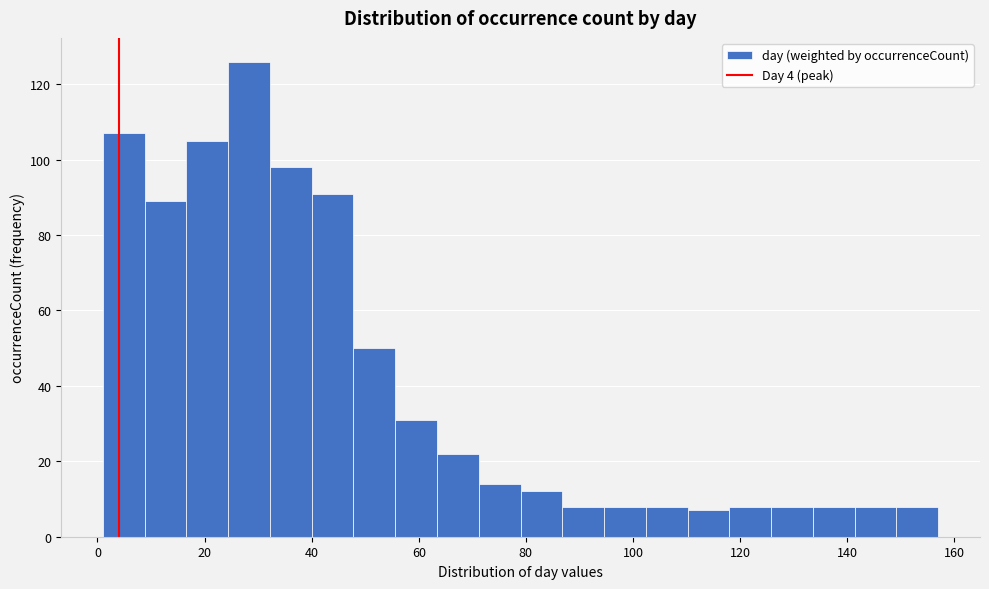

Read against the x-axis, roughly where is the centre of the tallest bar?

28